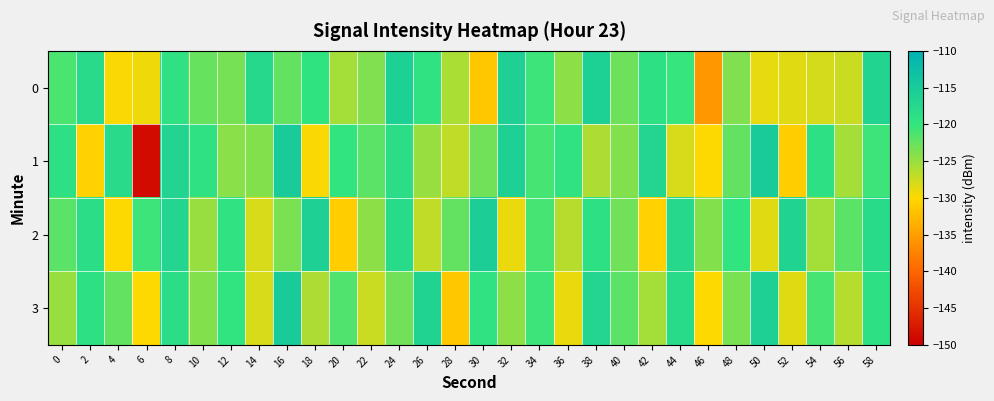

Rank the series by their maximum value, from lowest to highest.

0, 2, 3, 1